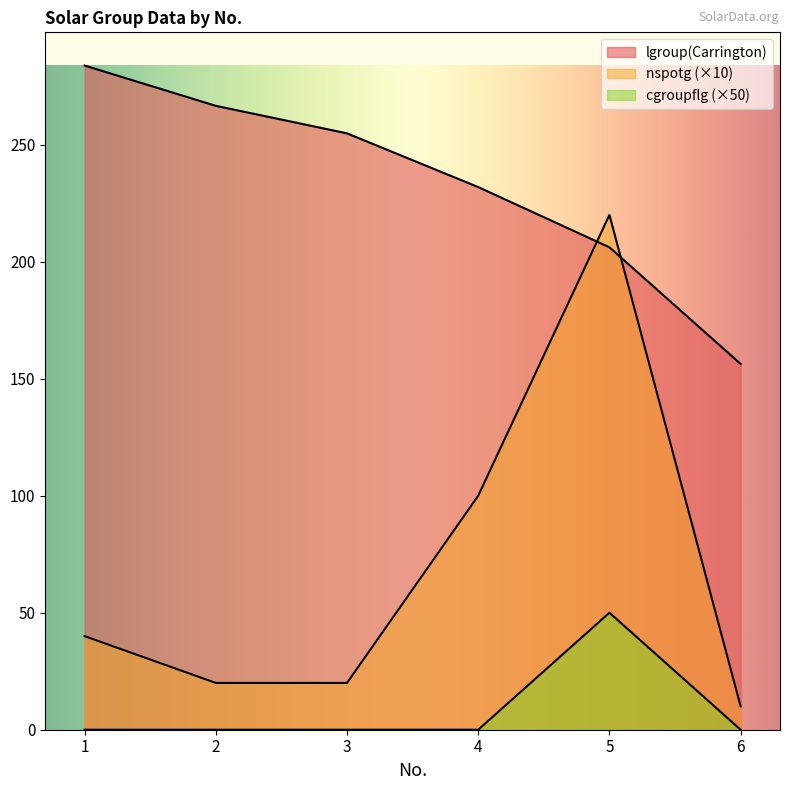

List the labels in order of nspotg value, largest first.

5, 4, 1, 2, 3, 6